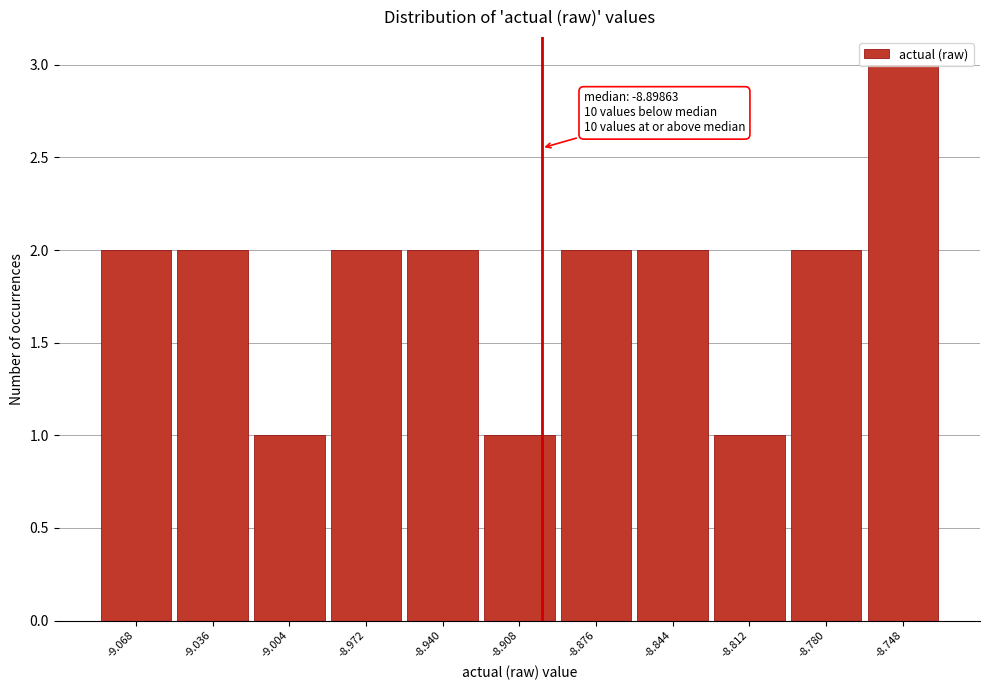

Which range on the x-axis has the tallest bar?

-8.765 to -8.730